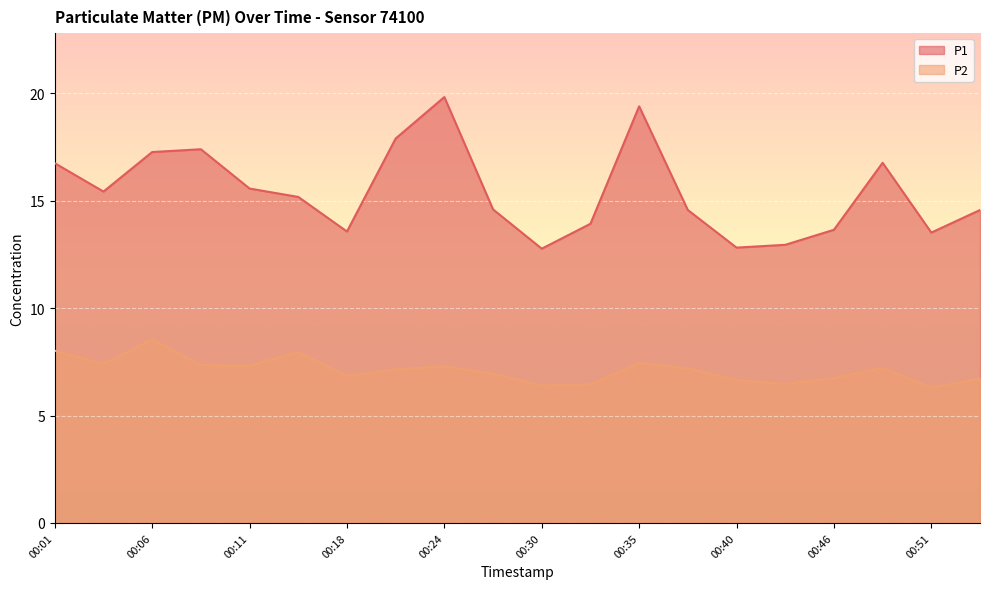

At which category does P2 reach its first local valley?

00:03